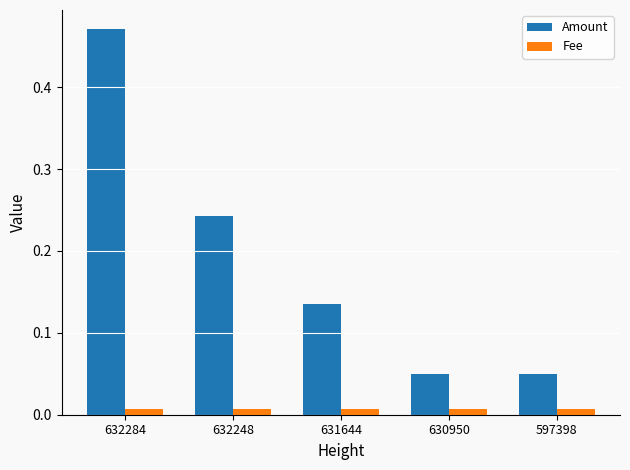

What is the sum of the Amount values at 632248 and 632284?

0.7